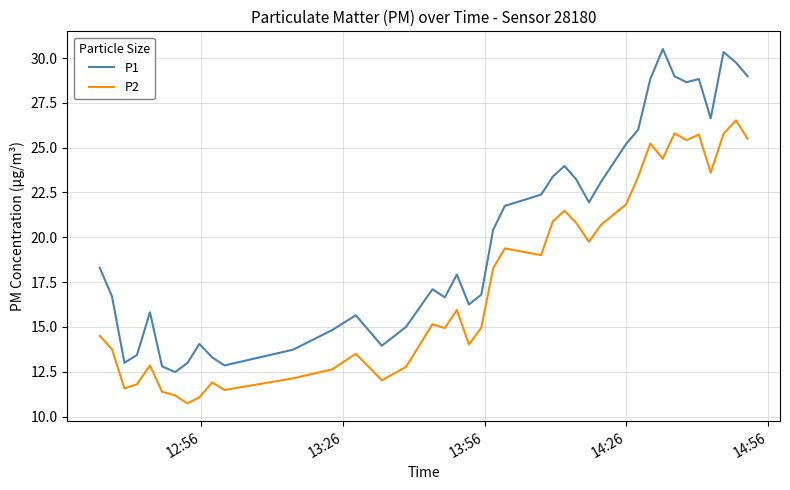

True or false: P2 and P1 intersect in this chart.

False